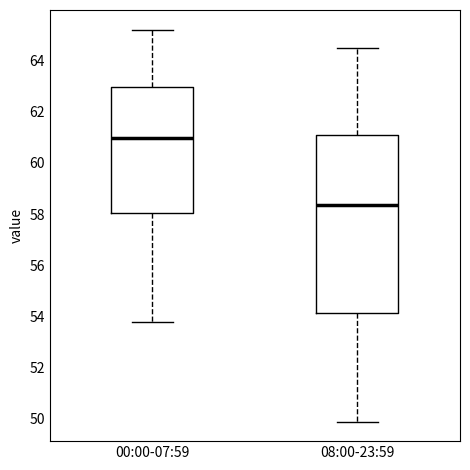

Which box's median line is the lowest?

08:00-23:59